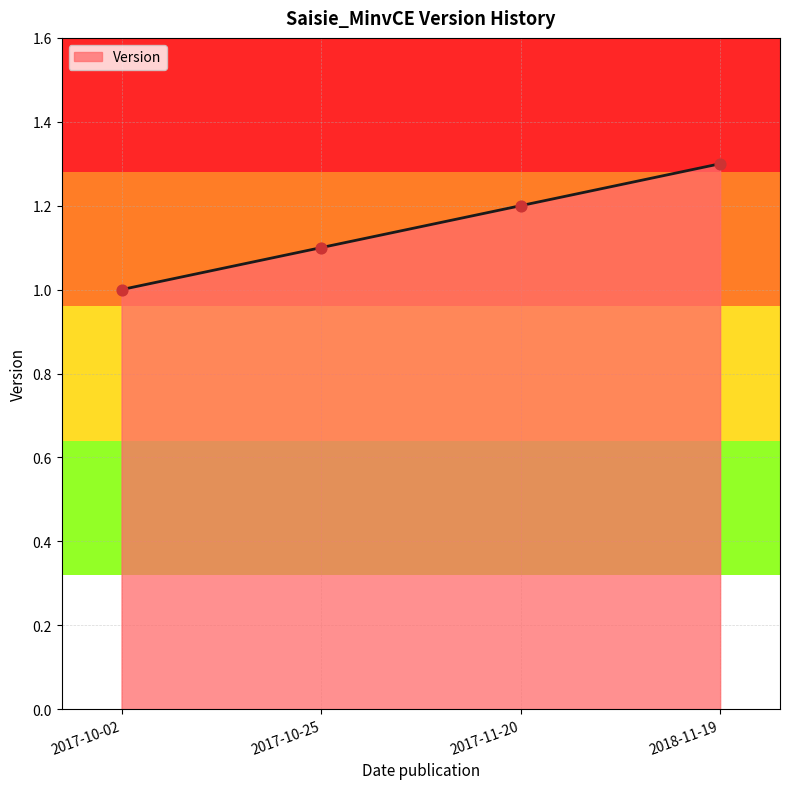

Approximately how many times larger is the value at 2017-10-25 compared to 2017-11-20?

0.9